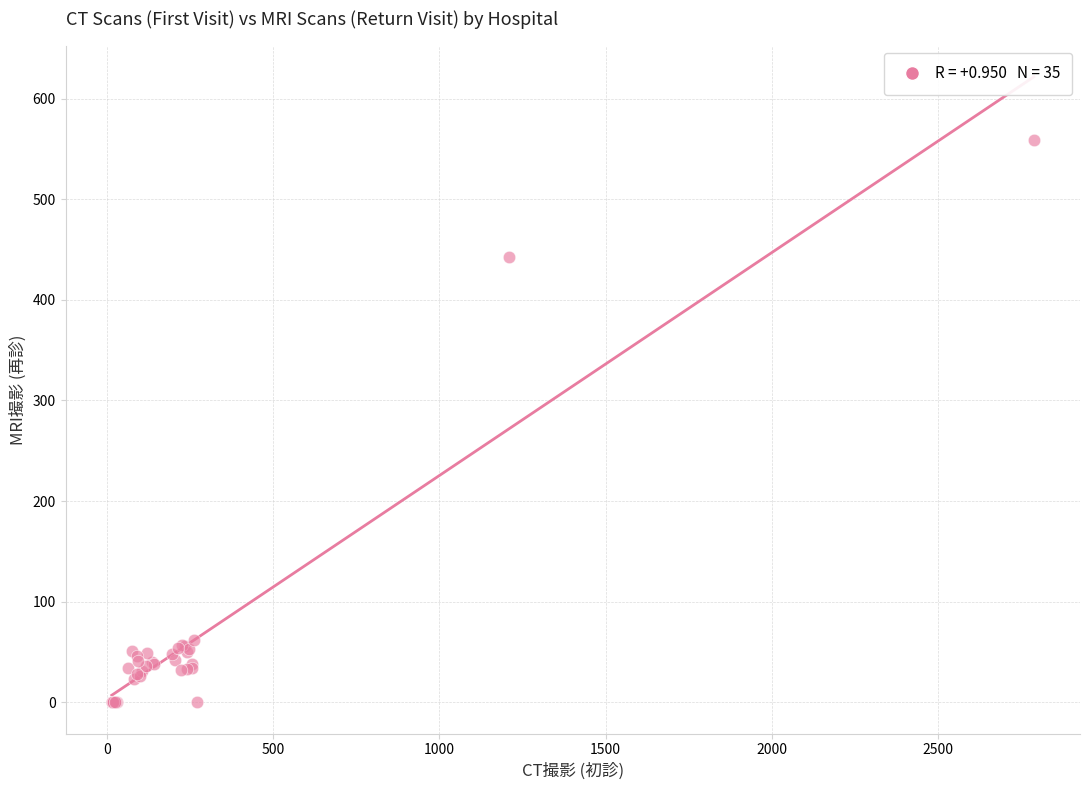

What Y value in the scatter plot is closest to 279?

443